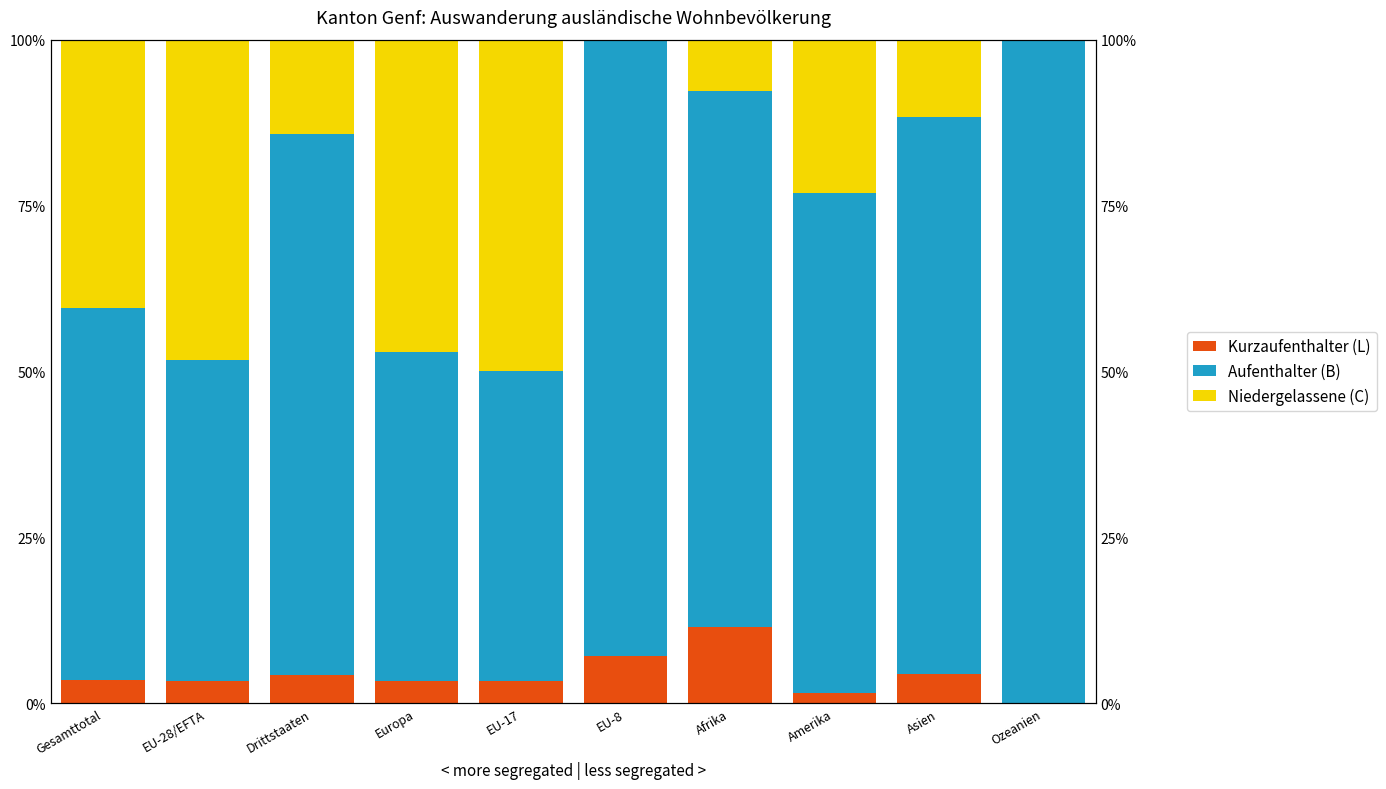

List the series in order of their overall mean, highest first.

Aufenthalter (B), Niedergelassene (C), Kurzaufenthalter (L)